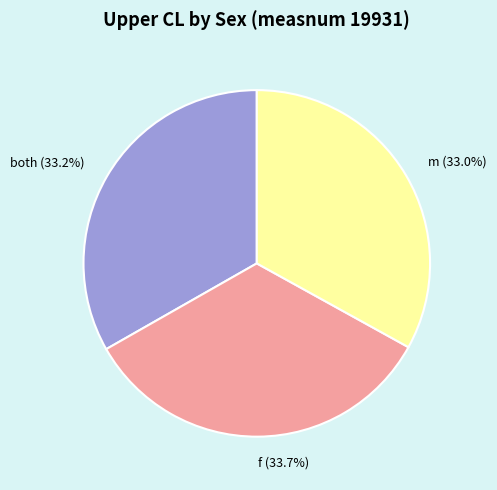

What is the ratio of the value at f to the value at m?

1.0